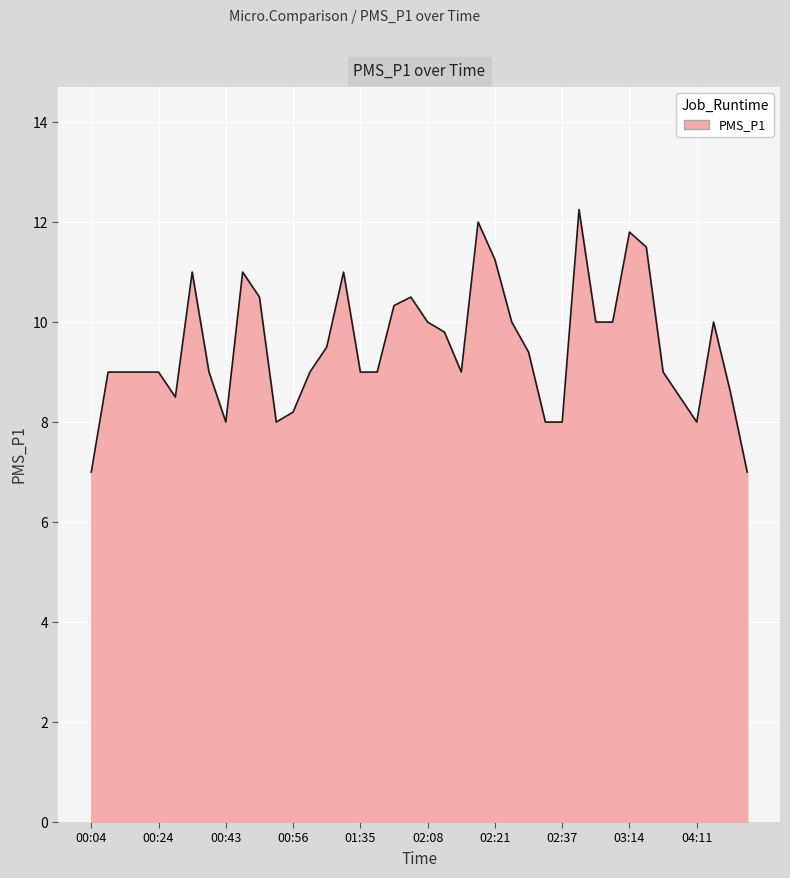

What is the minimum value shown in the chart?

7.0